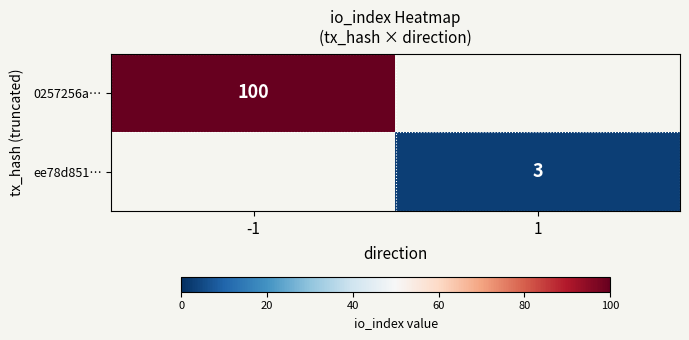

Count the number of data series in this chart.

2